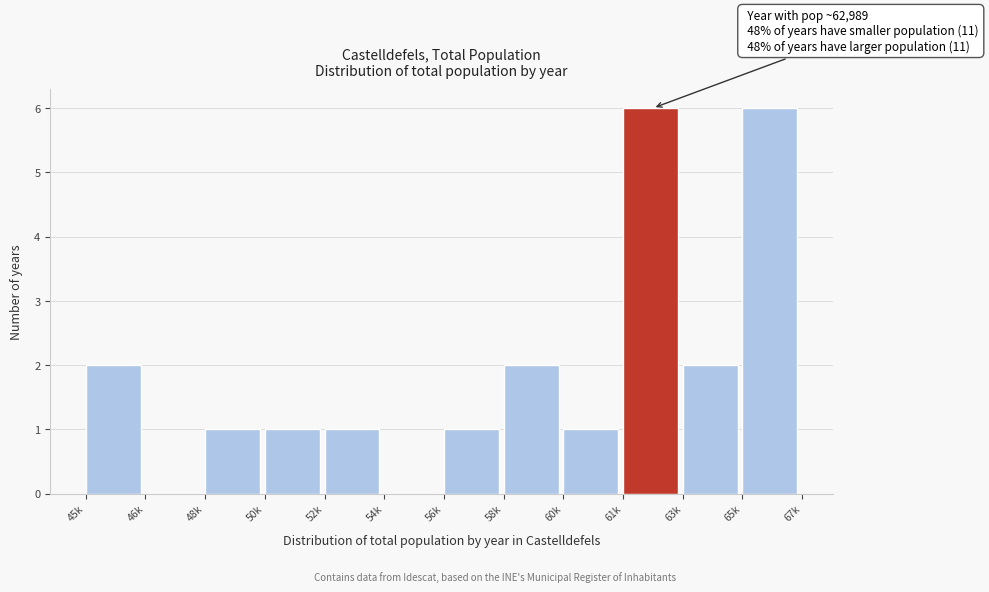

Reading left to right, extract all data points from this chart.

45k=2	46k=0	48k=1	50k=1	52k=1	54k=0	56k=1	58k=2	60k=1	61k=6	63k=2	65k=6